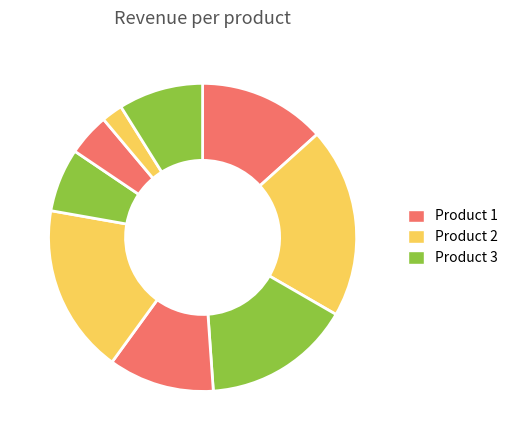

What is the smallest slice in the pie chart?

4